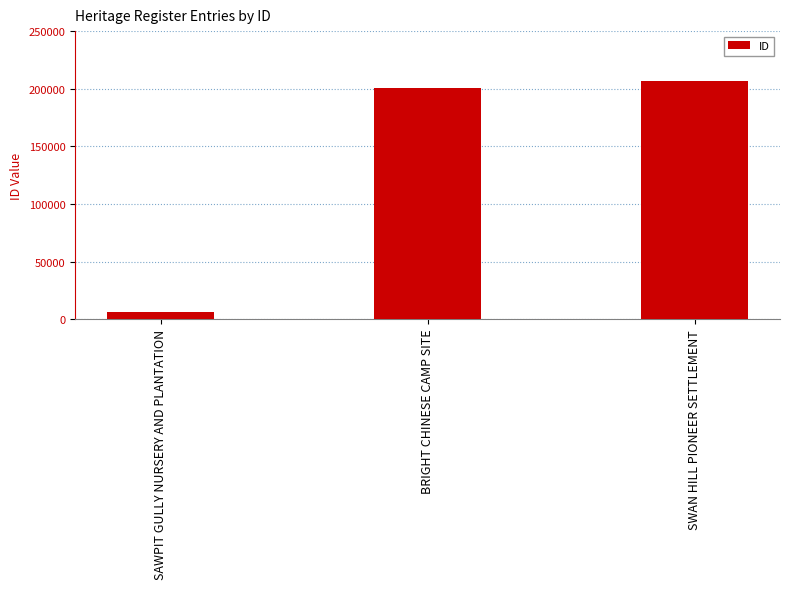

Reading right to left, list all the values displayed in this chart.

206822	200291	6069